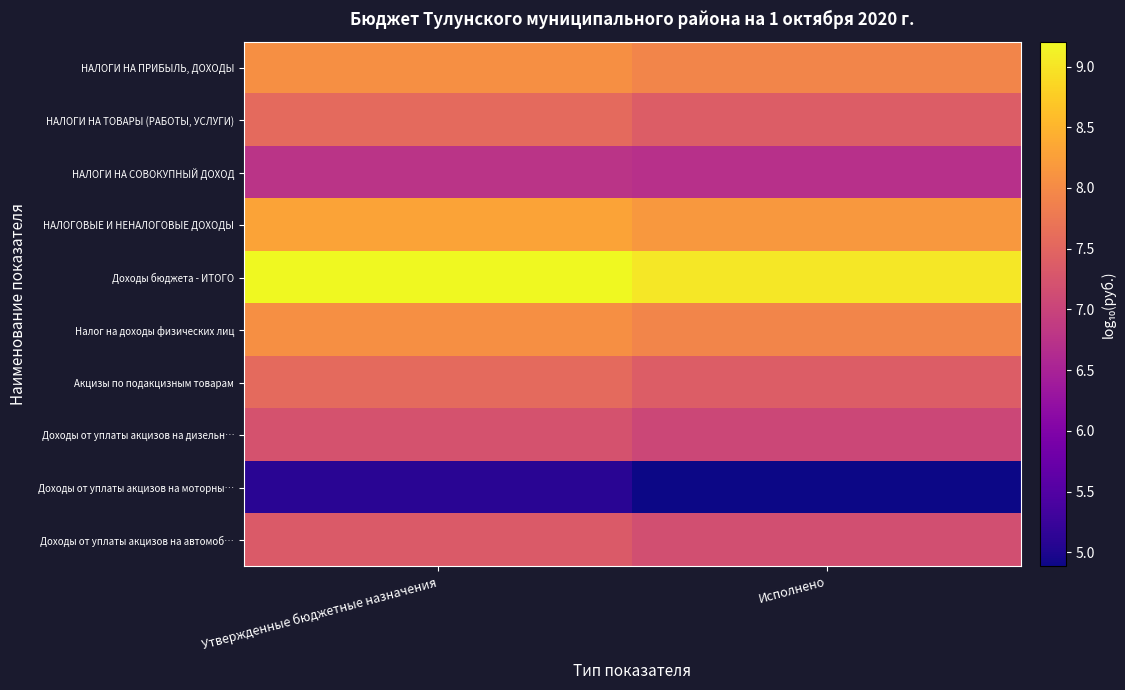

Reading left to right, list all the values displayed in this chart.

НАЛОГИ НА ПРИБЫЛЬ, ДОХОДЫ: Утвержденные бюджетные назначения=8.1	Исполнено=7.9
НАЛОГИ НА ТОВАРЫ (РАБОТЫ, УСЛУГИ): Утвержденные бюджетные назначения=7.6	Исполнено=7.4
НАЛОГИ НА СОВОКУПНЫЙ ДОХОД: Утвержденные бюджетные назначения=6.8	Исполнено=6.7
НАЛОГОВЫЕ И НЕНАЛОГОВЫЕ ДОХОДЫ: Утвержденные бюджетные назначения=8.3	Исполнено=8.2
Доходы бюджета - ИТОГО: Утвержденные бюджетные назначения=9.2	Исполнено=9.0
Налог на доходы физических лиц: Утвержденные бюджетные назначения=8.1	Исполнено=7.9
Акцизы по подакцизным товарам: Утвержденные бюджетные назначения=7.6	Исполнено=7.4
Доходы от уплаты акцизов на дизельн…: Утвержденные бюджетные назначения=7.2	Исполнено=7.0
Доходы от уплаты акцизов на моторны…: Утвержденные бюджетные назначения=5.1	Исполнено=4.9
Доходы от уплаты акцизов на автомоб…: Утвержденные бюджетные назначения=7.3	Исполнено=7.2